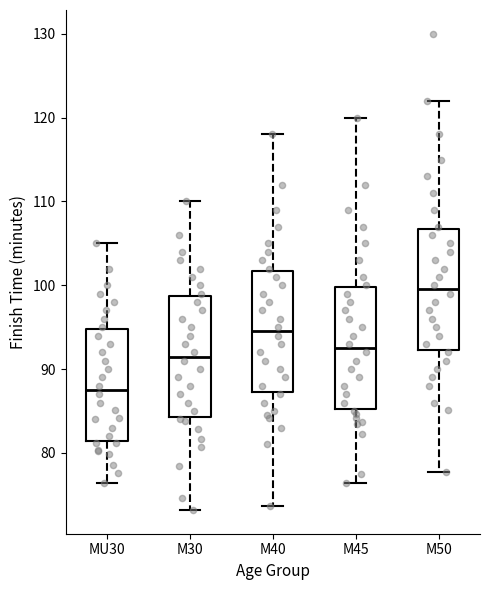

Which box has the lowest median line?

MU30